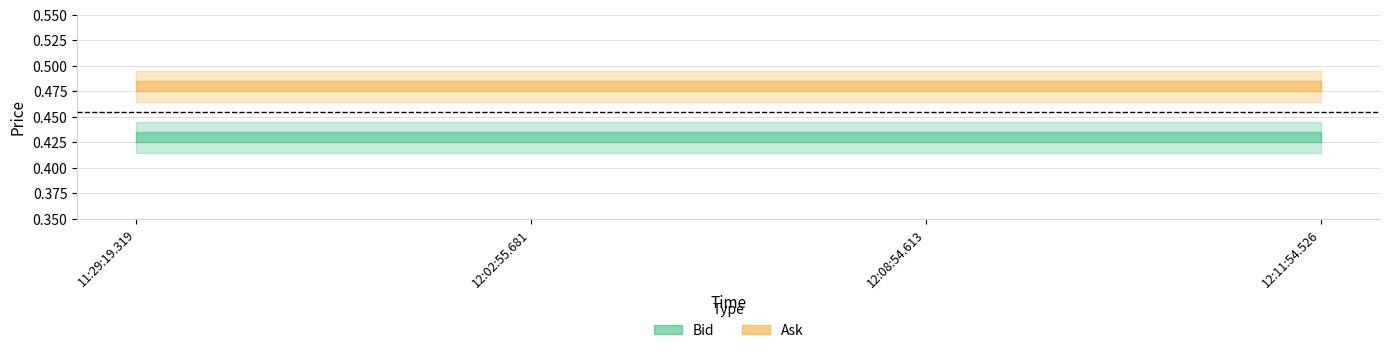

What are all the series names shown in the legend?

Bid, Ask